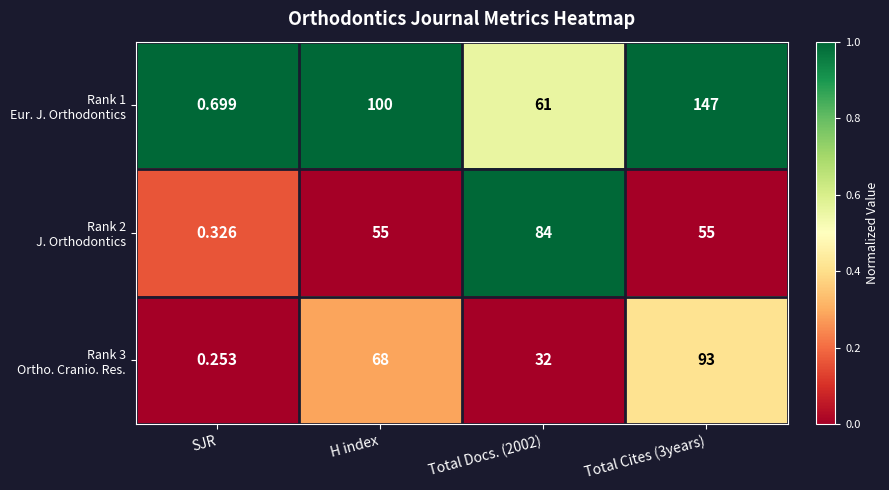

How many distinct data groups are displayed?

3